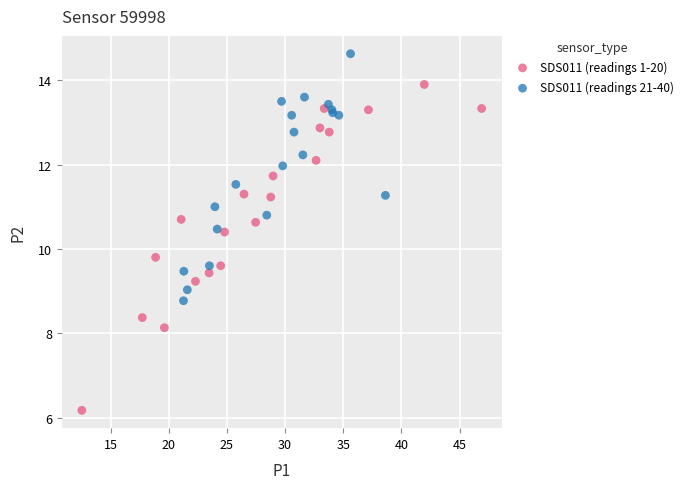

Which series has the widest spread of Y values?

SDS011 (readings 1-20)